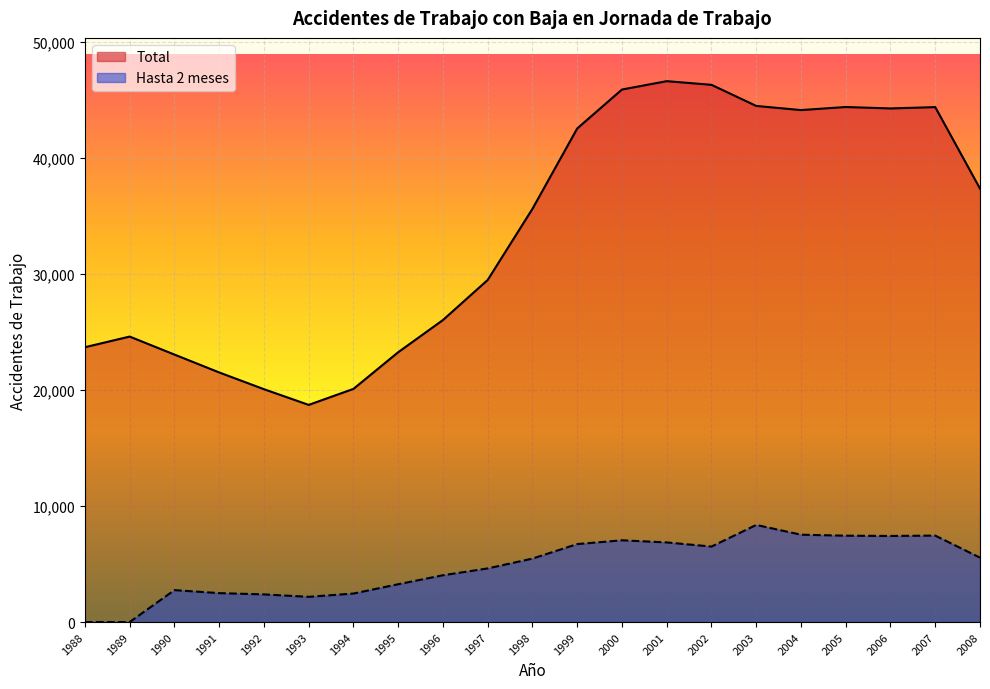

Where is Total nearest to the value 32656?

1998